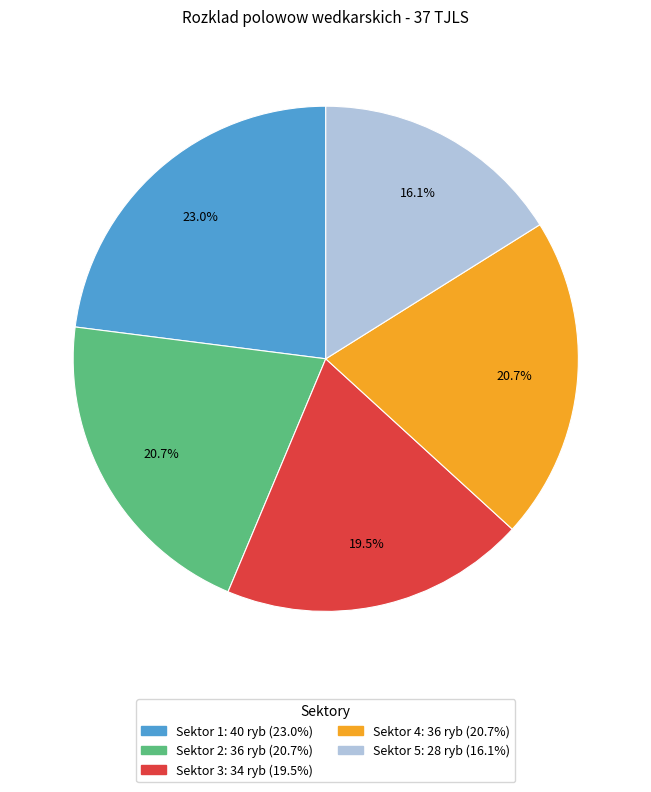

What is the total percentage of Sektor 2 and Sektor 1?

43.7%